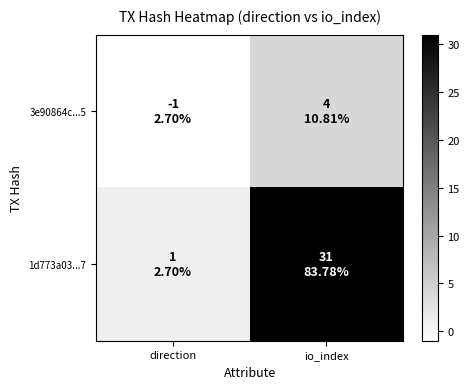

List the series in order of their peak value, highest first.

1d773a03...7, 3e90864c...5